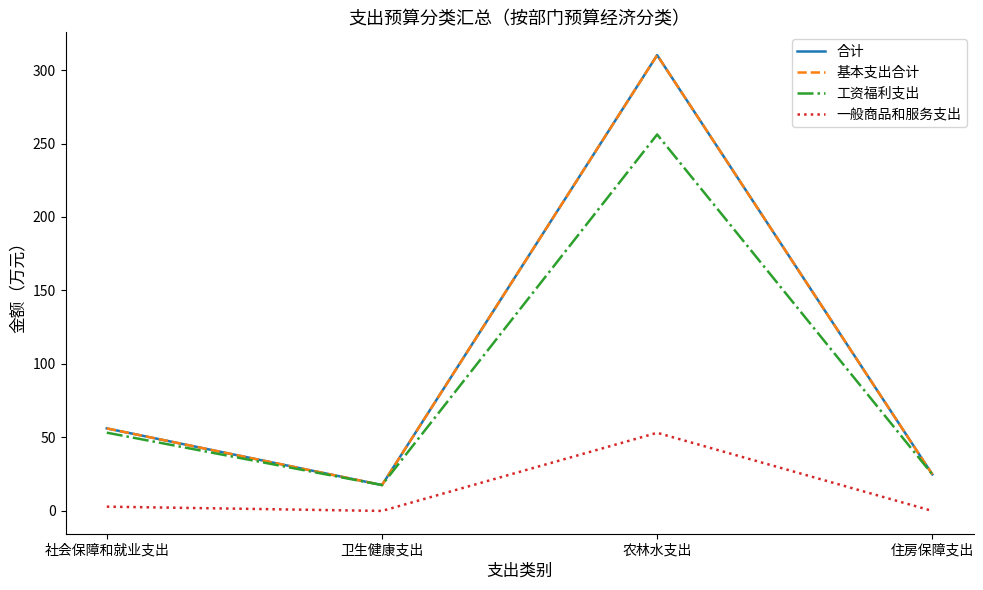

Does the chart have visible grid lines?

No